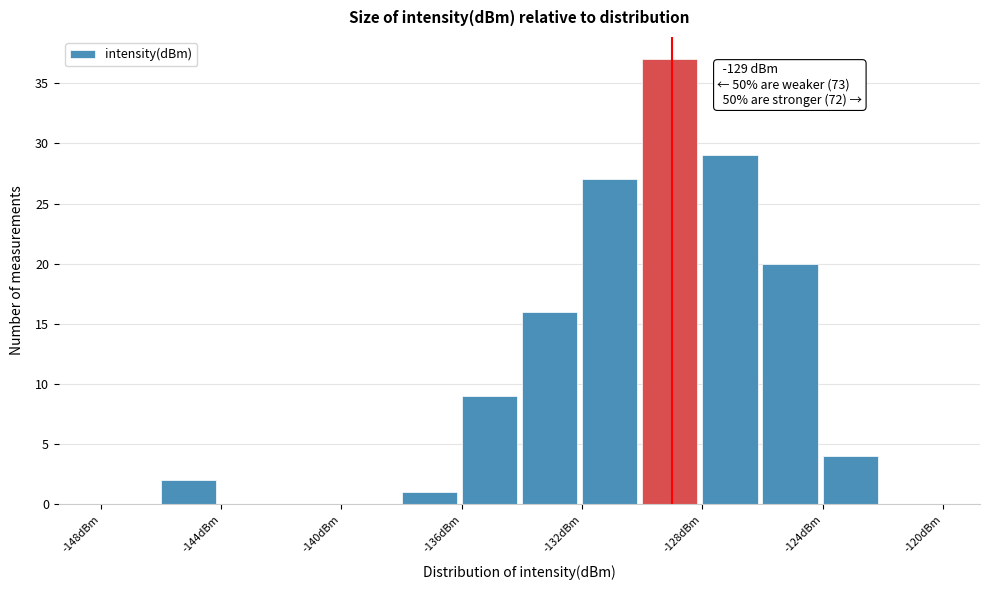

Over which range of the x-axis is the bar tallest?

-130 to -128